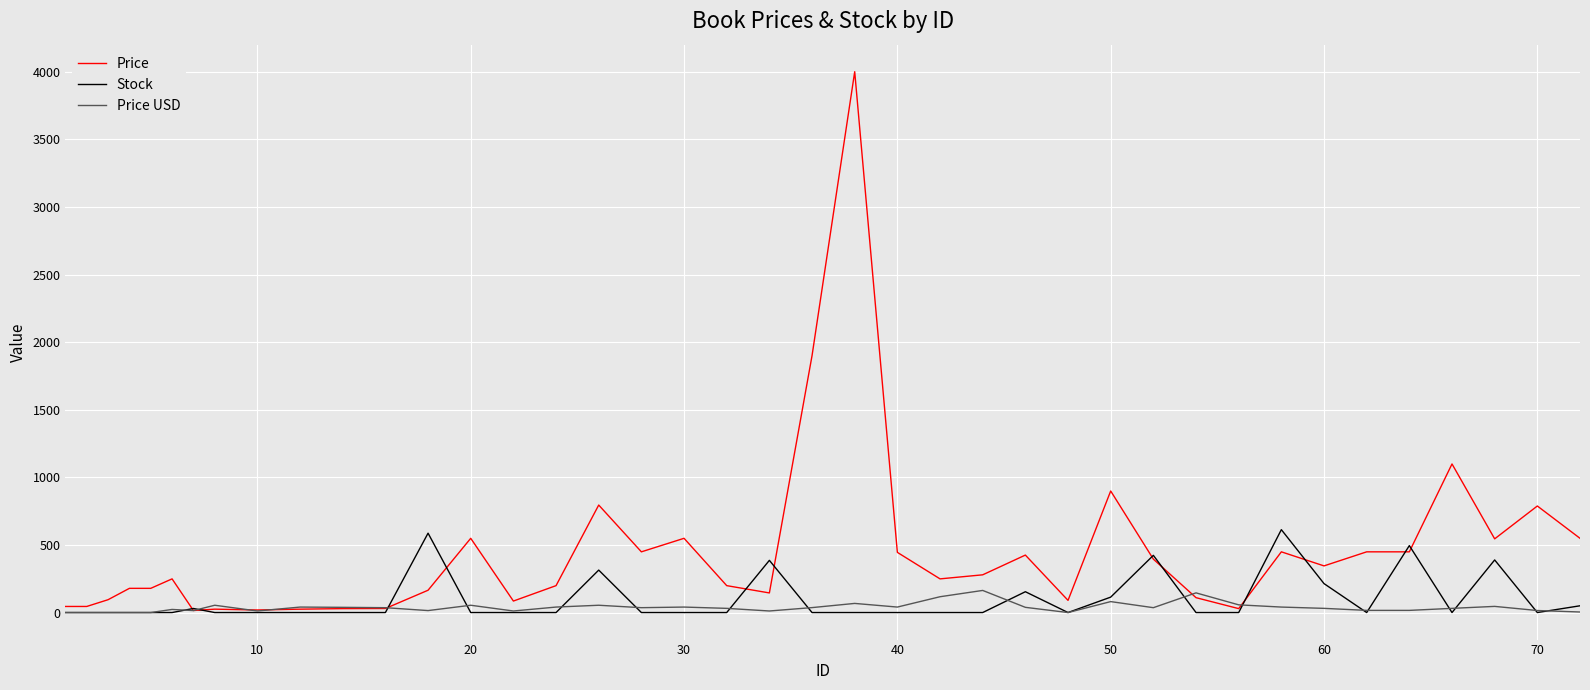

Which series has the largest total across all categories?

Price